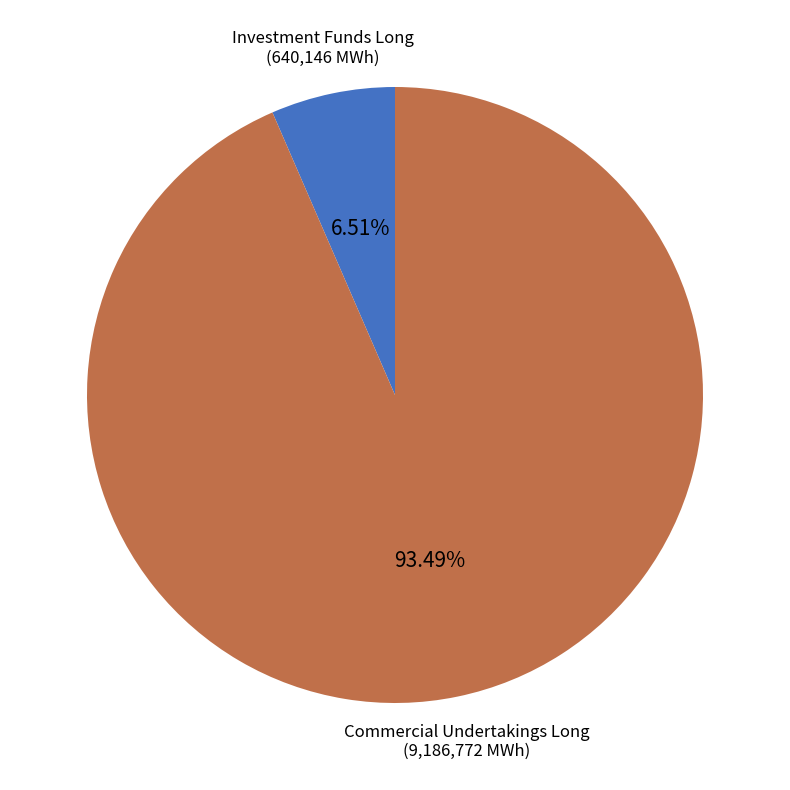

Count the number of slices in the pie.

2